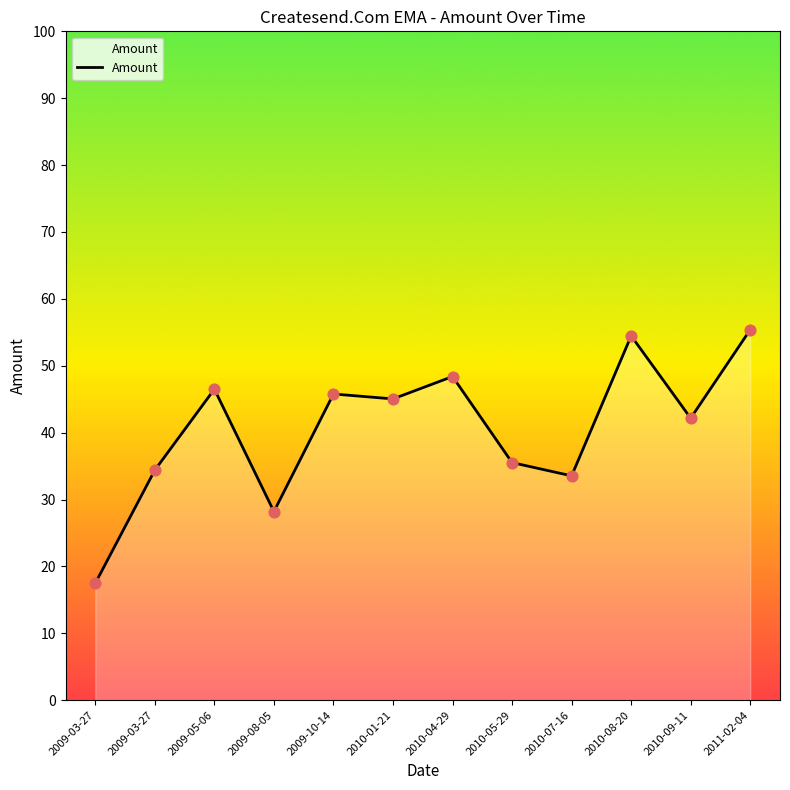

Between 2011-02-04 and 2010-05-29, which is larger?

2011-02-04